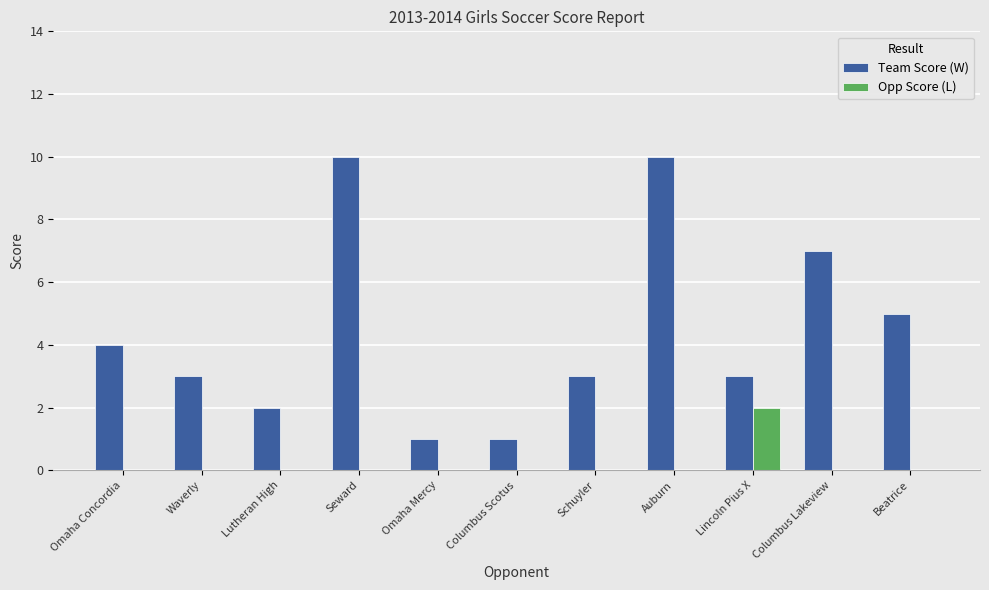

What is the sum of all Opp Score (L) values?

2